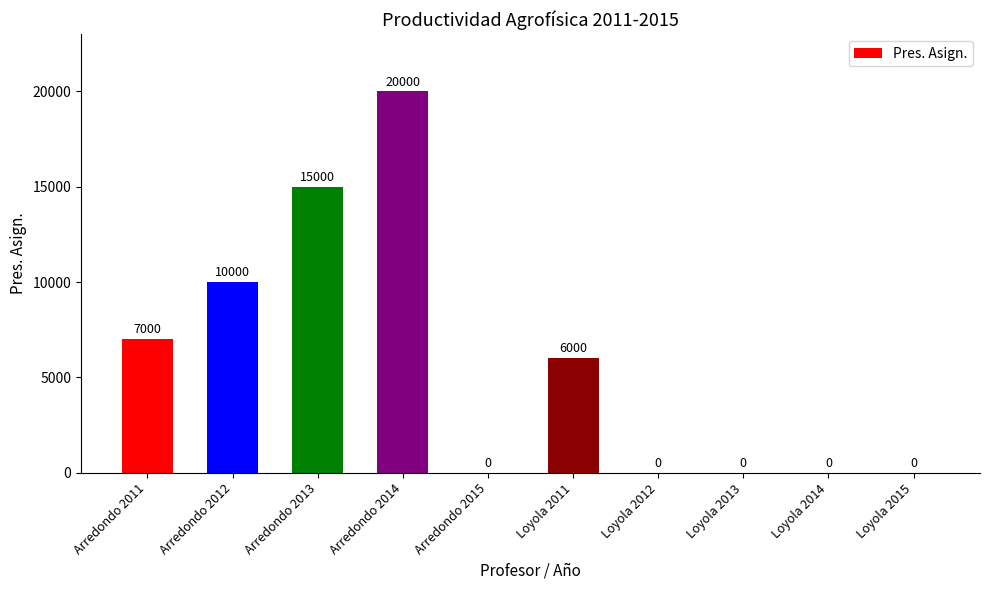

What is the sum of all values?

58000